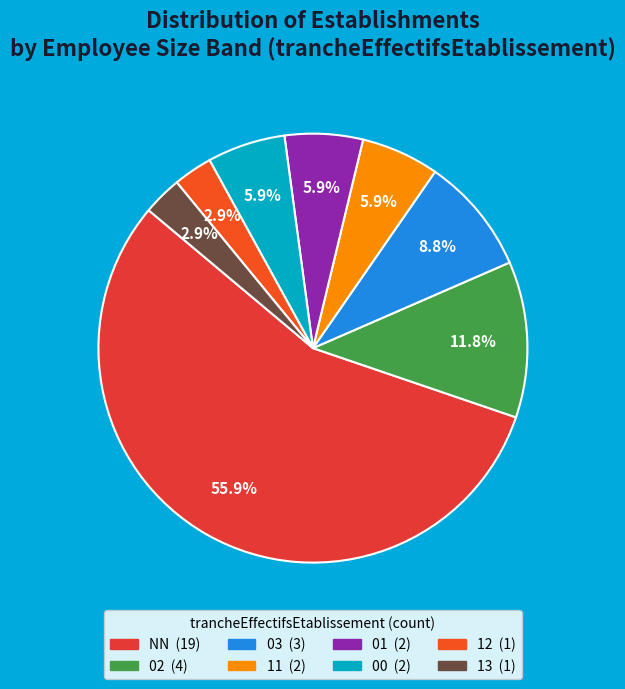

Does 00 represent more than half of the total?

No